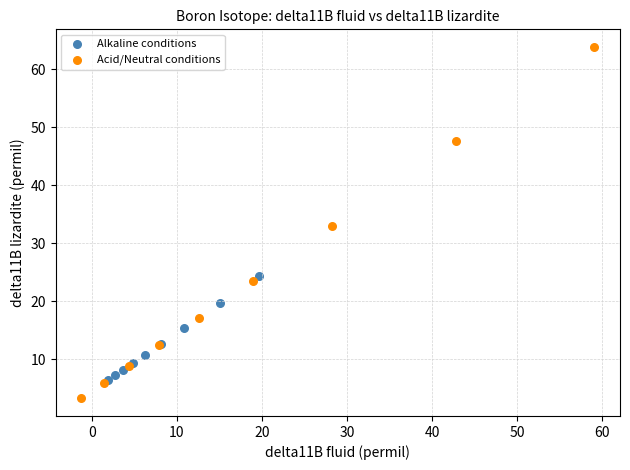

Which series contains the lowest Y value?

Acid/Neutral conditions